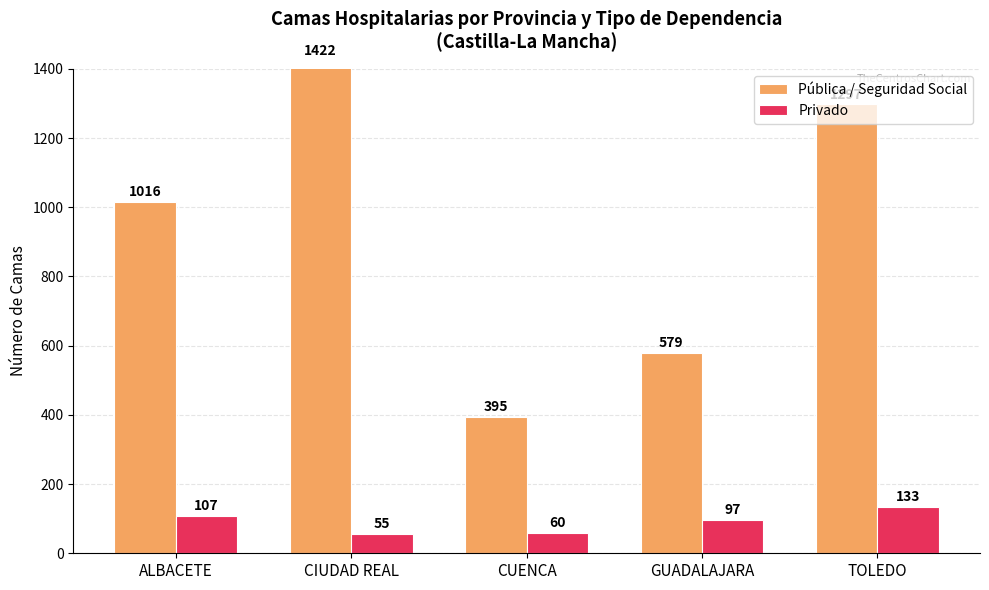

What is the sum of the Pública / Seguridad Social values at CIUDAD REAL and GUADALAJARA?

2001